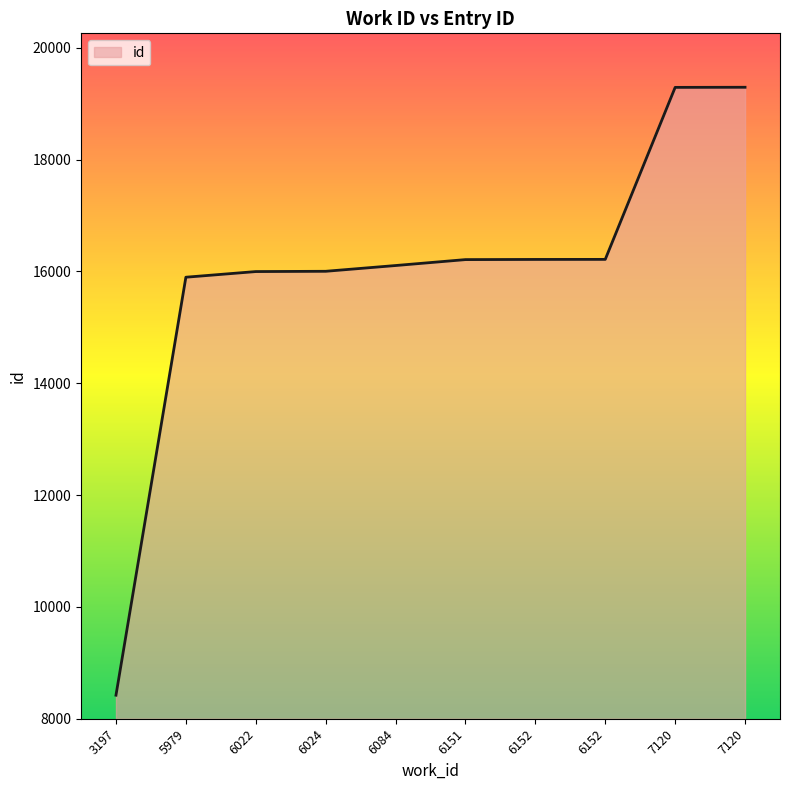

What is the value of the 7th point from the left?

16213